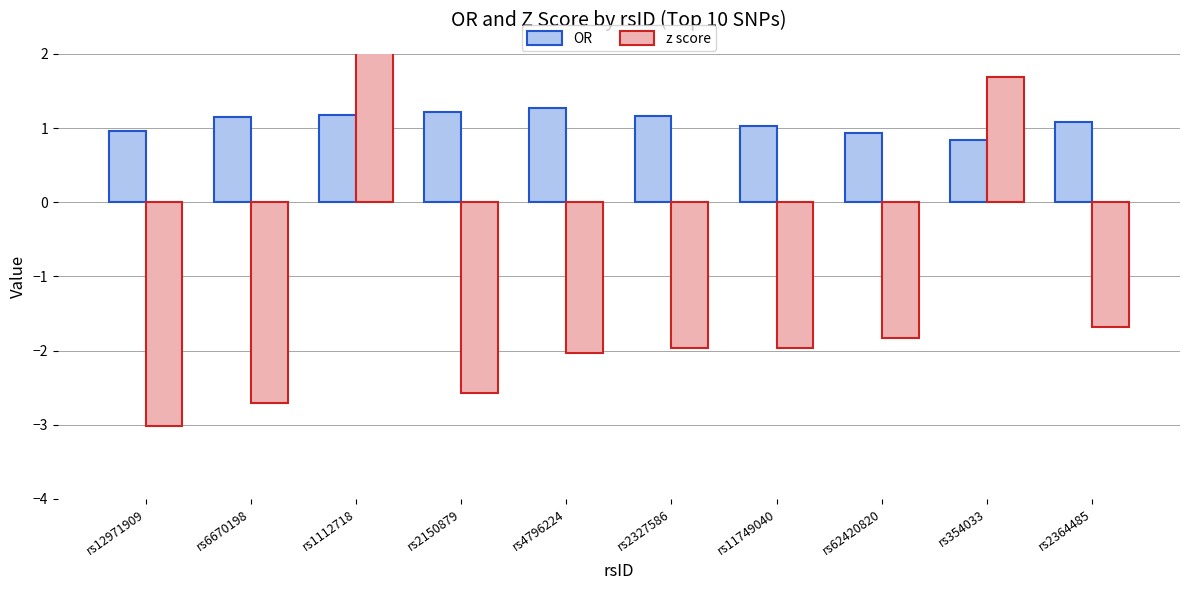

Reading left to right, what are all the values shown in this chart?

OR: 1.0	1.1	1.2	1.2	1.3	1.2	1.0	0.9	0.8	1.1
z score: -3.0	-2.7	2.6	-2.6	-2.0	-2.0	-2.0	-1.8	1.7	-1.7